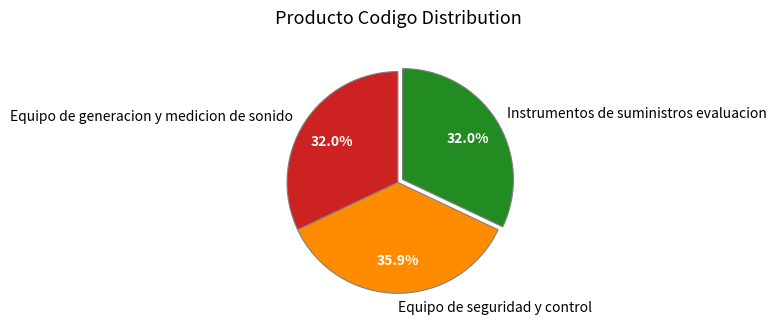

What percentage is the Equipo de generacion y medicion de sonido slice, to the nearest percent?

32%